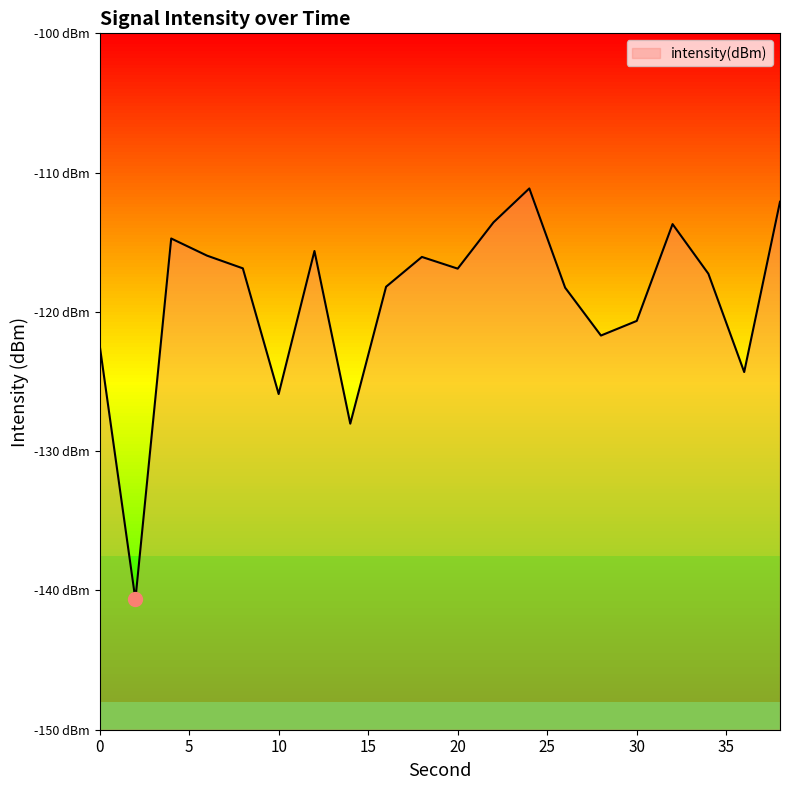

The chart shows a value of -118.2 at 16. True or false?

True